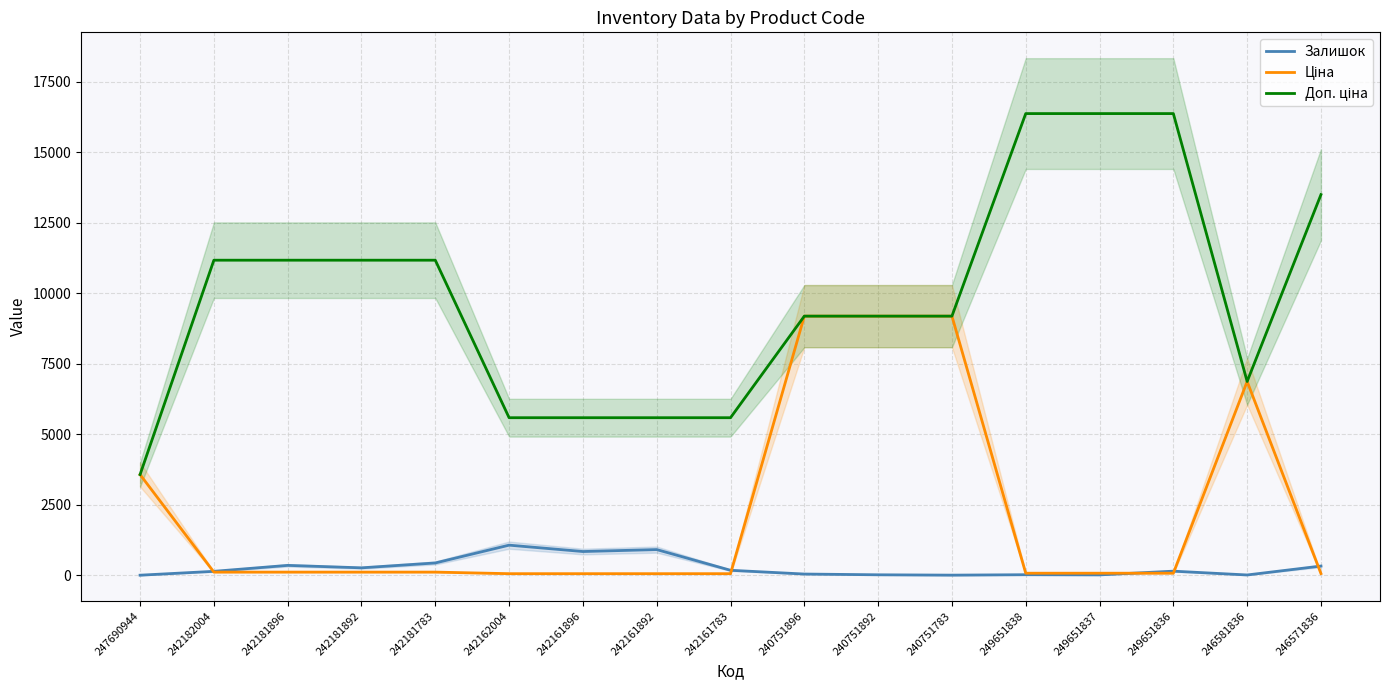

How many series are shown in this chart?

3